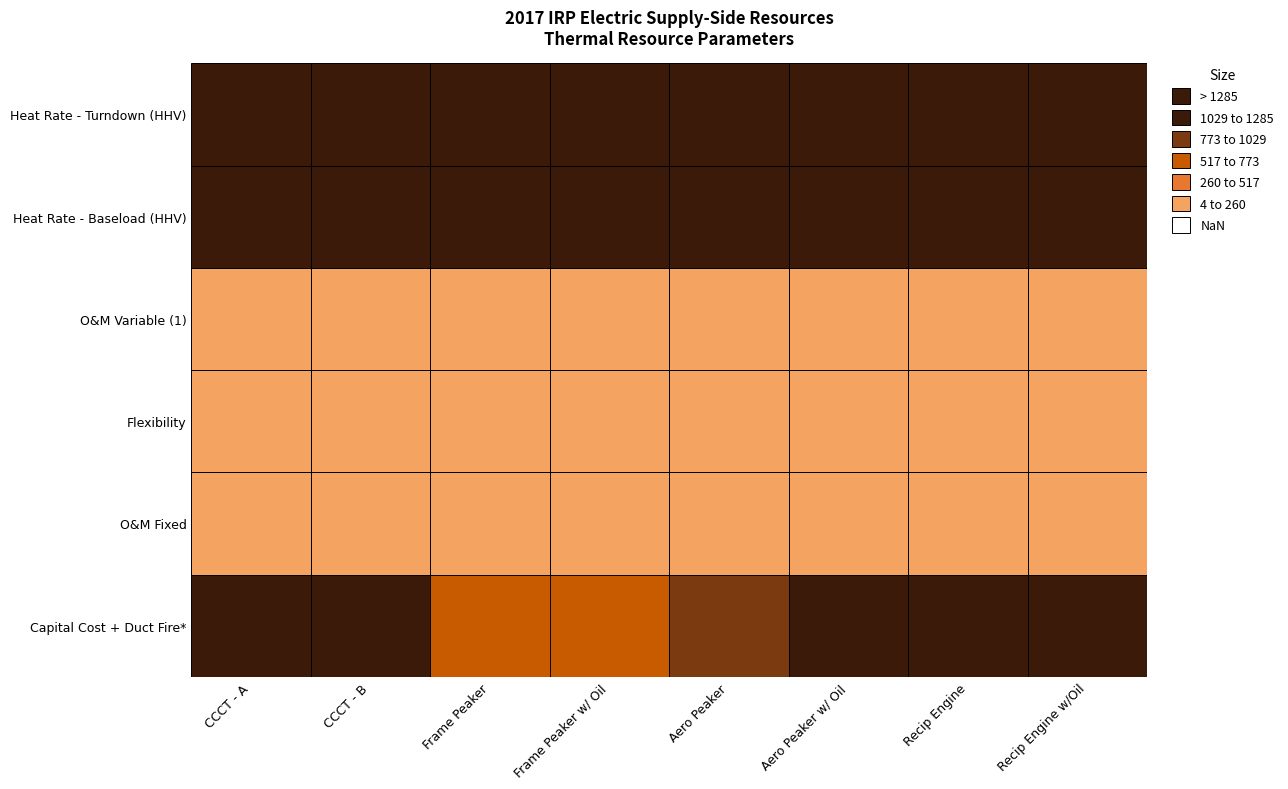

Which series changed the most between Frame Peaker and Recip Engine w/Oil?

Heat Rate - Turndown (HHV)